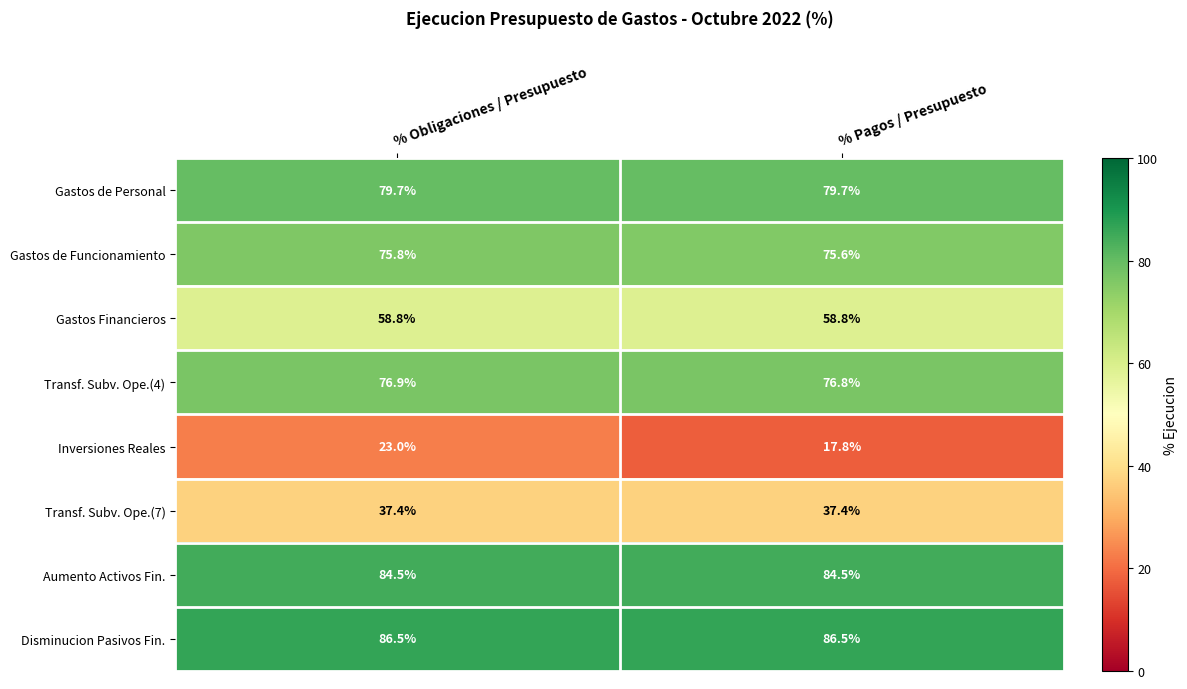

What is the sum of the Transf. Subv. Ope.(7) values at % Pagos / Presupuesto and % Obligaciones / Presupuesto?

74.8